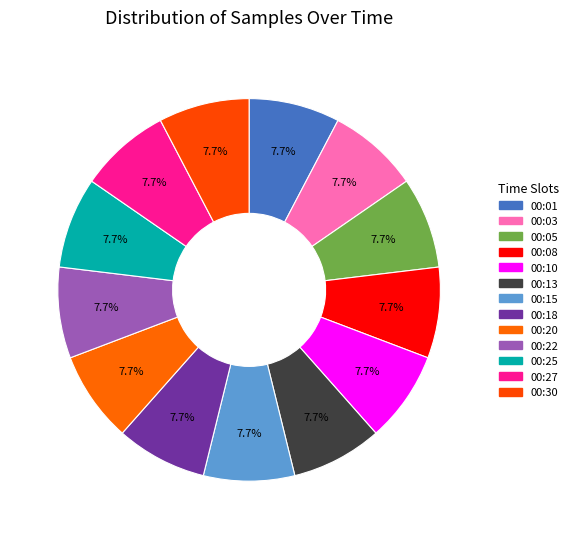

The 00:18 slice represents 20% of the pie. True or false?

False